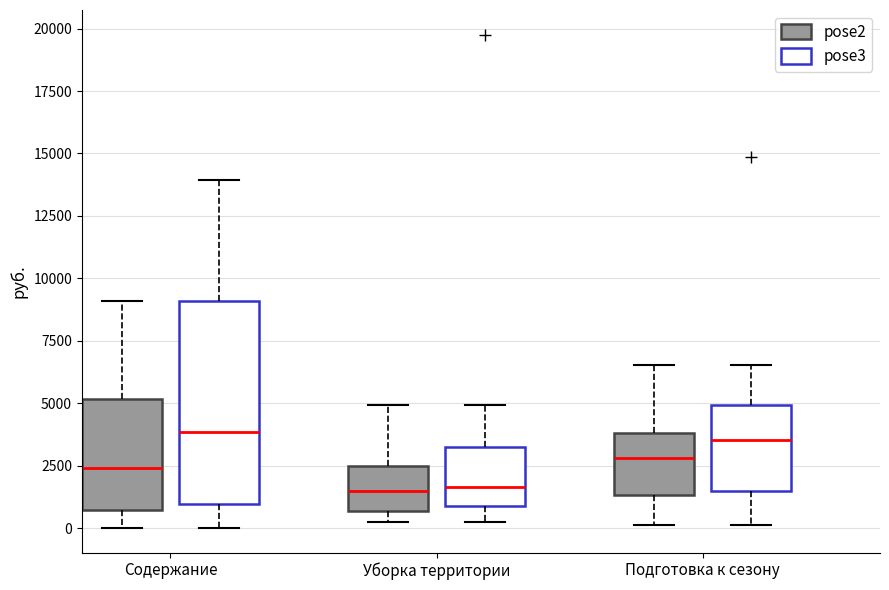

Reading left to right, transcribe this box plot: for each box, give where its median line is, the range the box spans, and where its two whiskers end, as read against the y-axis. The values are not printed on the chart, so give them approximately, as read against the axis.

Содержание (pose2): median 2500, box 500 to 5000, whiskers 0 to 9000
Содержание (pose3): median 4000, box 1000 to 9000, whiskers 0 to 14000
Уборка территории (pose2): median 1500, box 500 to 2500, whiskers 500 (just below the box's lower edge) to 5000
Уборка территории (pose3): median 1500, box 1000 to 3500, whiskers 500 to 5000
Подготовка к сезону (pose2): median 3000, box 1500 to 4000, whiskers 0 to 6500
Подготовка к сезону (pose3): median 3500, box 1500 to 5000, whiskers 0 to 6500